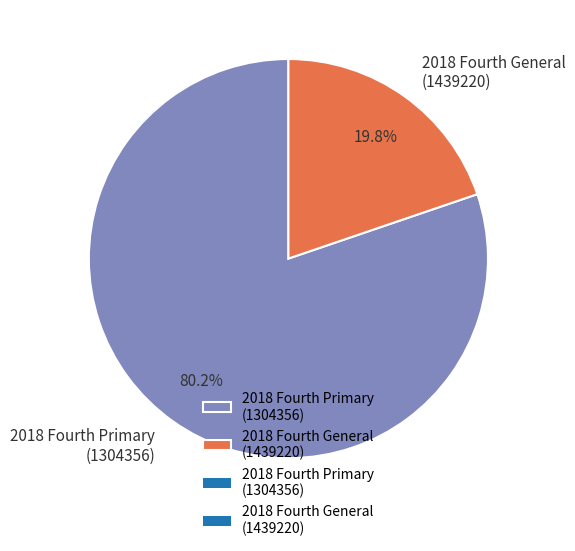

Which has a higher value, 2018 Fourth Primary (1304356) or 2018 Fourth General (1439220)?

2018 Fourth Primary (1304356)